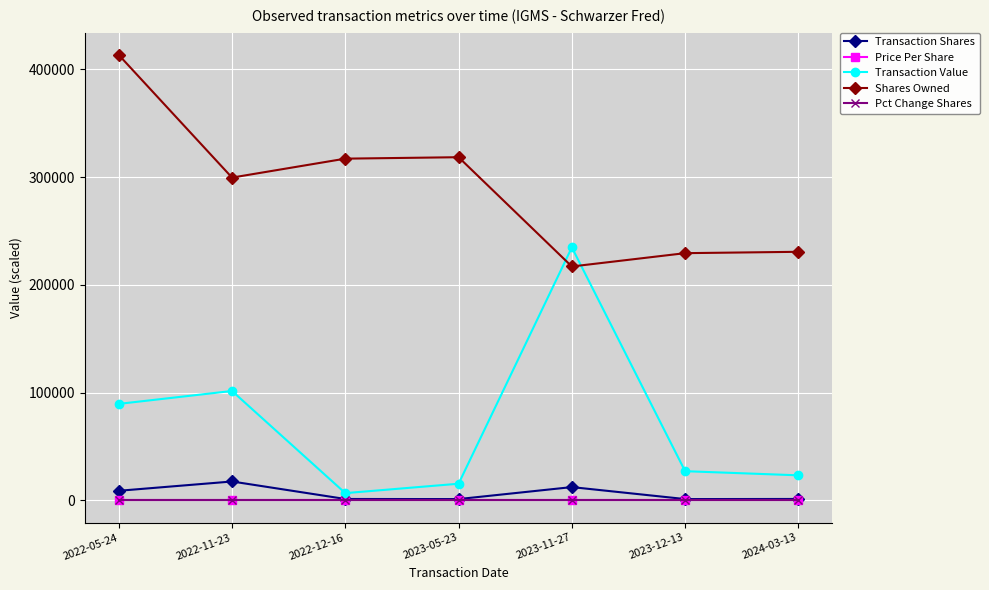

Which category has the highest value across all series?

2022-05-24